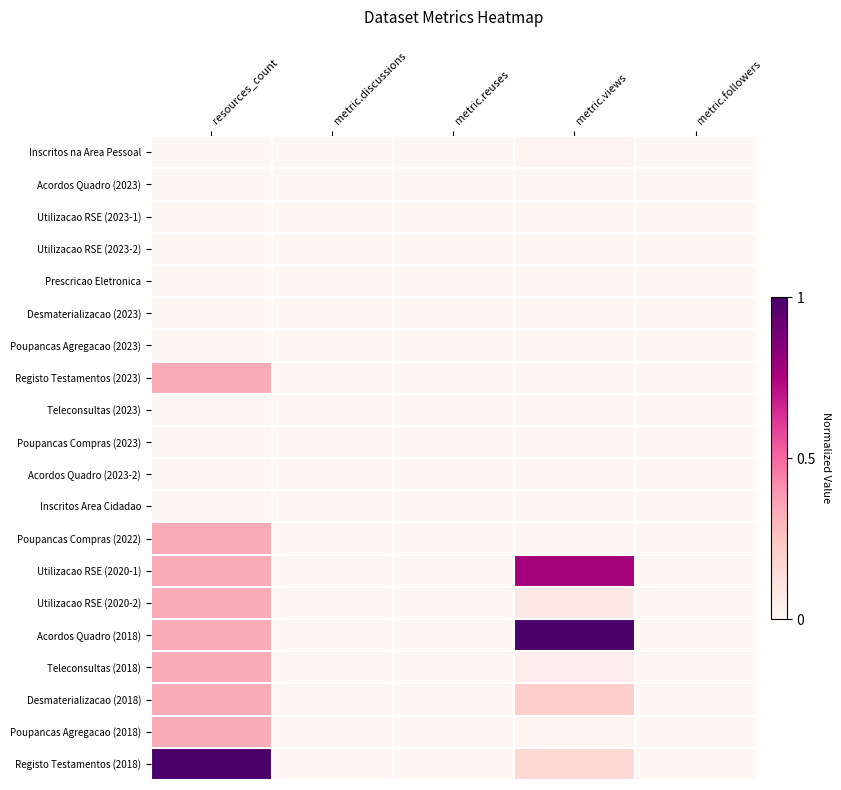

Reading left to right, list all the values displayed in this chart.

Inscritos na Area Pessoal: resources_count=0.0	metric.discussions=0.0	metric.reuses=0.0	metric.views=0.0	metric.followers=0.0
Acordos Quadro (2023): resources_count=0.0	metric.discussions=0.0	metric.reuses=0.0	metric.views=0.0	metric.followers=0.0
Utilizacao RSE (2023-1): resources_count=0.0	metric.discussions=0.0	metric.reuses=0.0	metric.views=0.0	metric.followers=0.0
Utilizacao RSE (2023-2): resources_count=0.0	metric.discussions=0.0	metric.reuses=0.0	metric.views=0.0	metric.followers=0.0
Prescricao Eletronica: resources_count=0.0	metric.discussions=0.0	metric.reuses=0.0	metric.views=0.0	metric.followers=0.0
Desmaterializacao (2023): resources_count=0.0	metric.discussions=0.0	metric.reuses=0.0	metric.views=0.0	metric.followers=0.0
Poupancas Agregacao (2023): resources_count=0.0	metric.discussions=0.0	metric.reuses=0.0	metric.views=0.0	metric.followers=0.0
Registo Testamentos (2023): resources_count=0.3	metric.discussions=0.0	metric.reuses=0.0	metric.views=0.0	metric.followers=0.0
Teleconsultas (2023): resources_count=0.0	metric.discussions=0.0	metric.reuses=0.0	metric.views=0.0	metric.followers=0.0
Poupancas Compras (2023): resources_count=0.0	metric.discussions=0.0	metric.reuses=0.0	metric.views=0.0	metric.followers=0.0
Acordos Quadro (2023-2): resources_count=0.0	metric.discussions=0.0	metric.reuses=0.0	metric.views=0.0	metric.followers=0.0
Inscritos Area Cidadao: resources_count=0.0	metric.discussions=0.0	metric.reuses=0.0	metric.views=0.0	metric.followers=0.0
Poupancas Compras (2022): resources_count=0.3	metric.discussions=0.0	metric.reuses=0.0	metric.views=0.0	metric.followers=0.0
Utilizacao RSE (2020-1): resources_count=0.3	metric.discussions=0.0	metric.reuses=0.0	metric.views=0.8	metric.followers=0.0
Utilizacao RSE (2020-2): resources_count=0.3	metric.discussions=0.0	metric.reuses=0.0	metric.views=0.1	metric.followers=0.0
Acordos Quadro (2018): resources_count=0.3	metric.discussions=0.0	metric.reuses=0.0	metric.views=1.0	metric.followers=0.0
Teleconsultas (2018): resources_count=0.3	metric.discussions=0.0	metric.reuses=0.0	metric.views=0.1	metric.followers=0.0
Desmaterializacao (2018): resources_count=0.3	metric.discussions=0.0	metric.reuses=0.0	metric.views=0.2	metric.followers=0.0
Poupancas Agregacao (2018): resources_count=0.3	metric.discussions=0.0	metric.reuses=0.0	metric.views=0.0	metric.followers=0.0
Registo Testamentos (2018): resources_count=1.0	metric.discussions=0.0	metric.reuses=0.0	metric.views=0.2	metric.followers=0.0